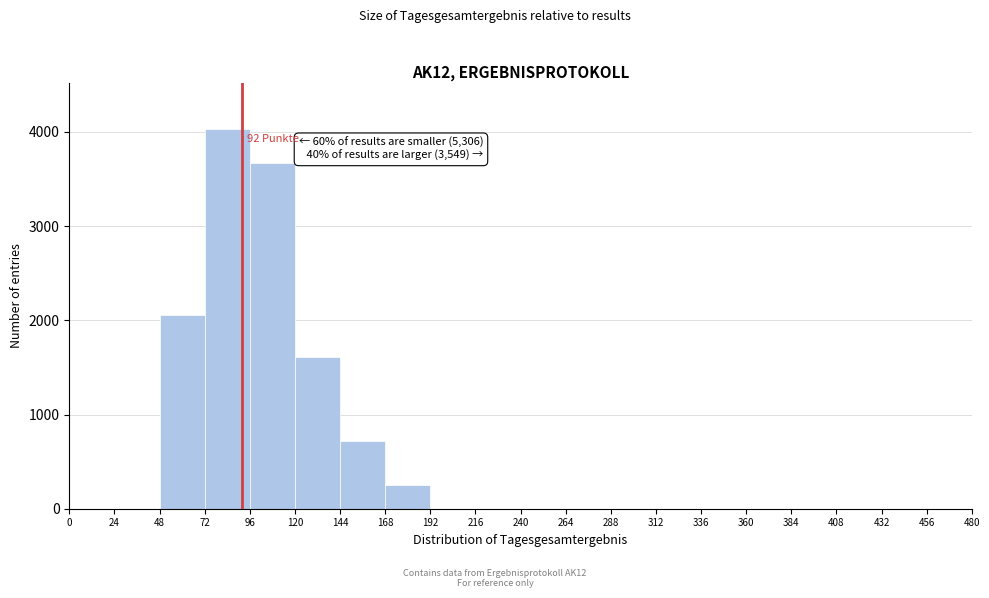

Over which range of the x-axis is the bar tallest?

72 to 96